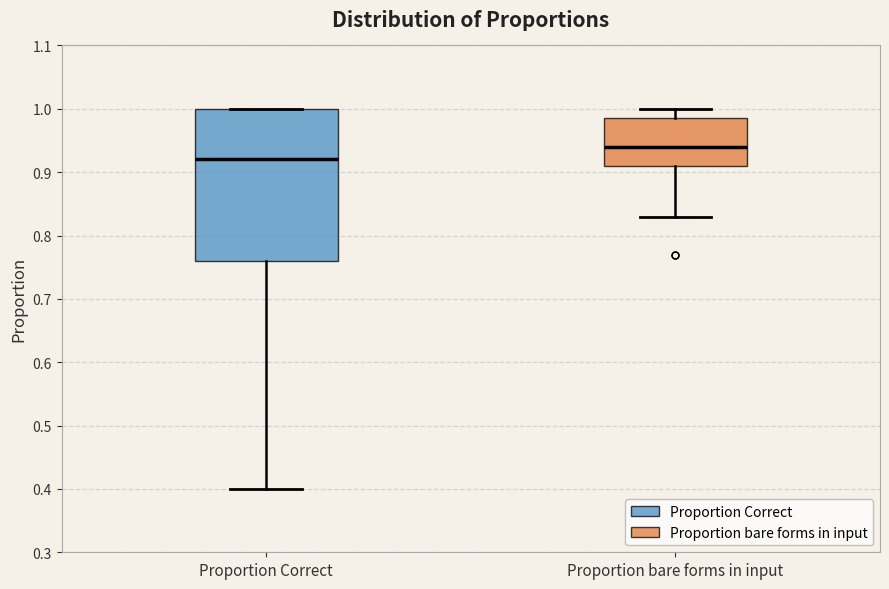

Reading left to right, transcribe this box plot: for each box, give where its median line is, the range the box spans, and where its two whiskers end, as read against the y-axis. The values are not printed on the chart, so give them approximately, as read against the axis.

Proportion Correct: median 0.92, box 0.76 to 1.00, whiskers 0.40 to 1.00
Proportion bare forms in input: median 0.94, box 0.91 to 0.99, whiskers 0.83 to 1.00